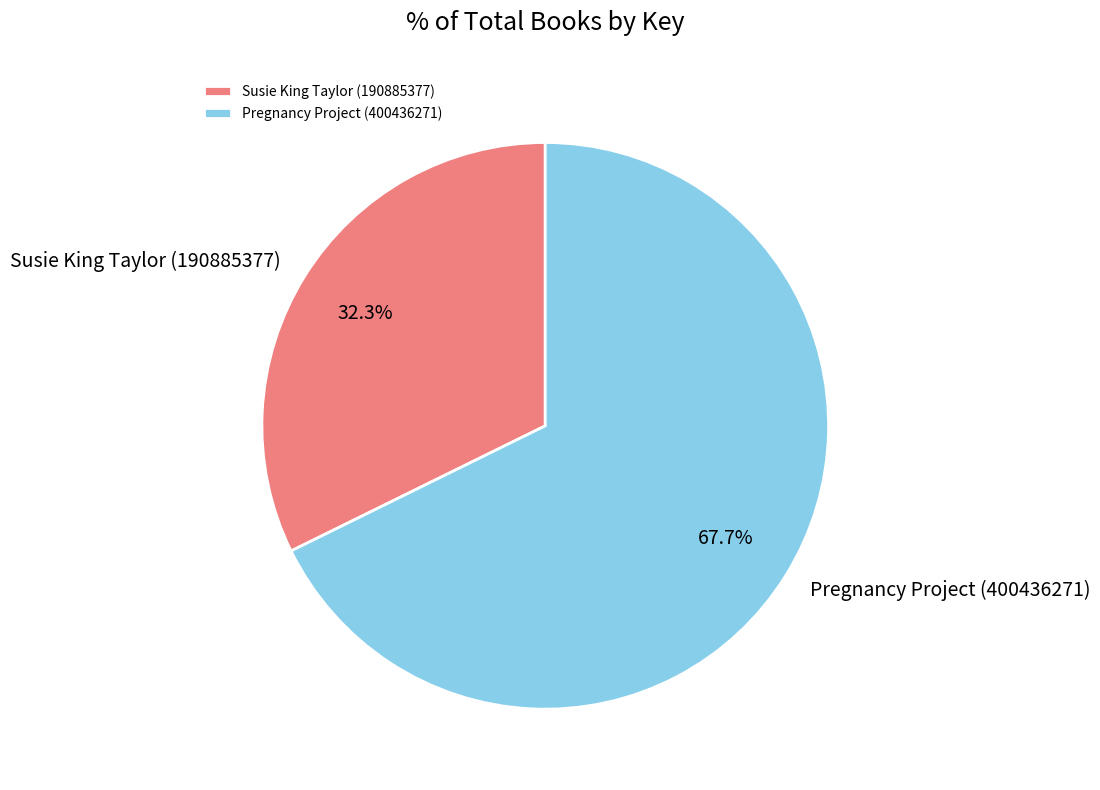

To the nearest percent, what portion does Pregnancy Project (400436271) represent?

68%